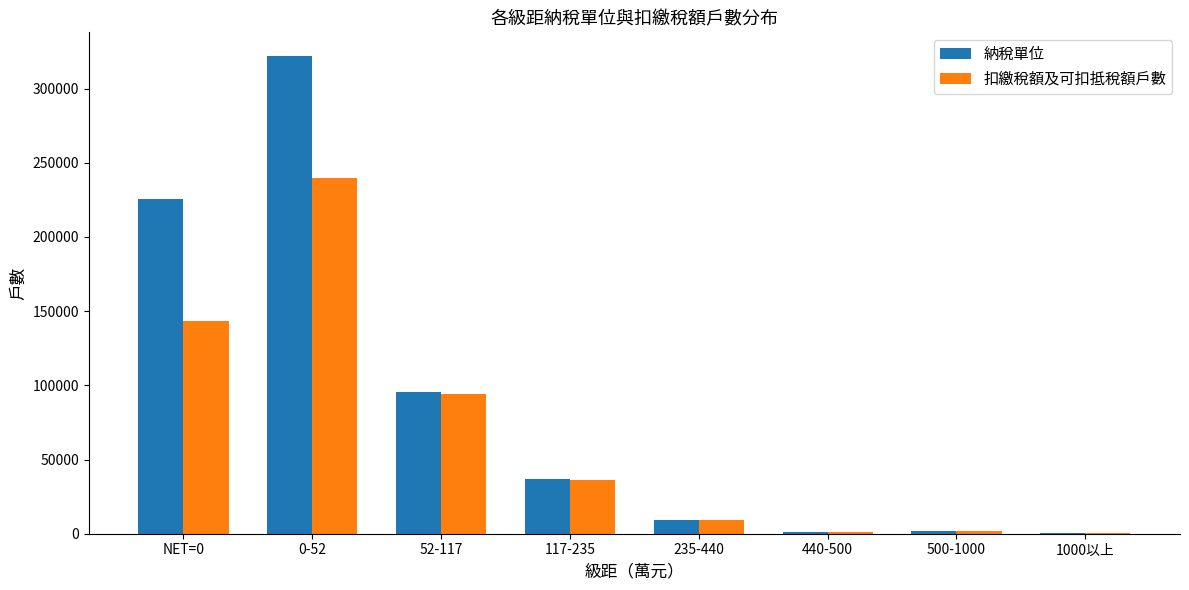

At which label does 扣繳稅額及可扣抵稅額戶數 reach its peak?

0-52